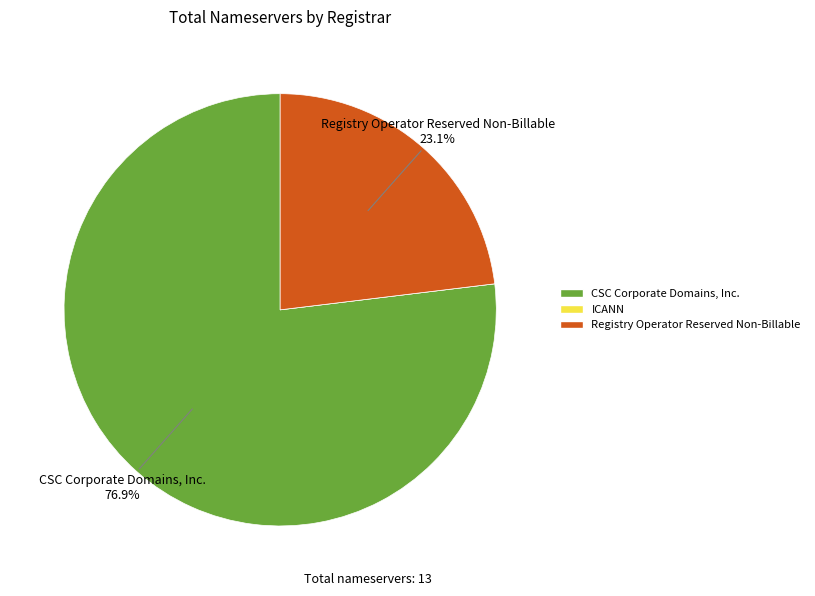

Which category accounts for the majority?

CSC Corporate Domains, Inc.